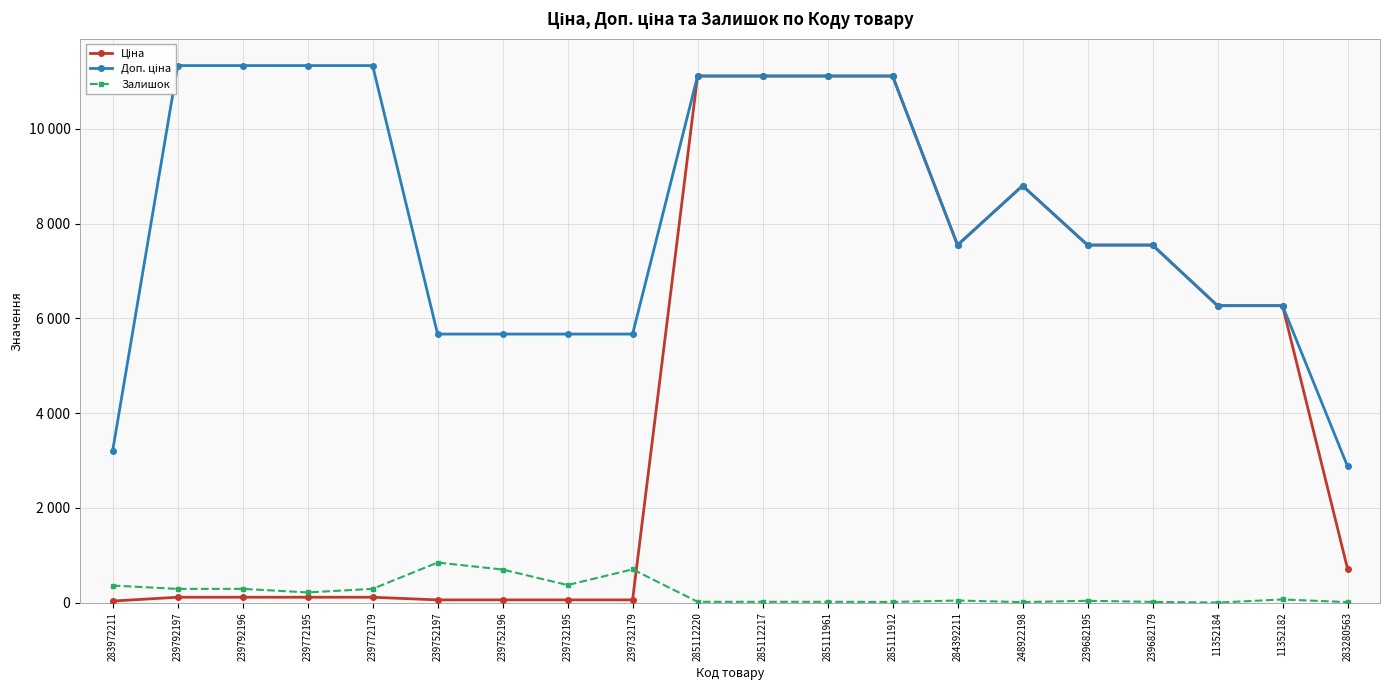

Rank the series at 239772179 from highest to lowest value.

Доп. ціна, Залишок, Ціна